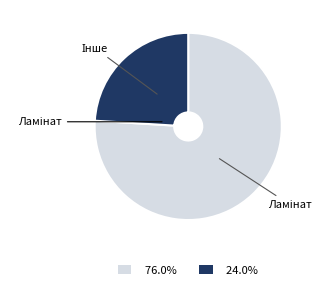

Is there a majority slice in this chart?

Yes